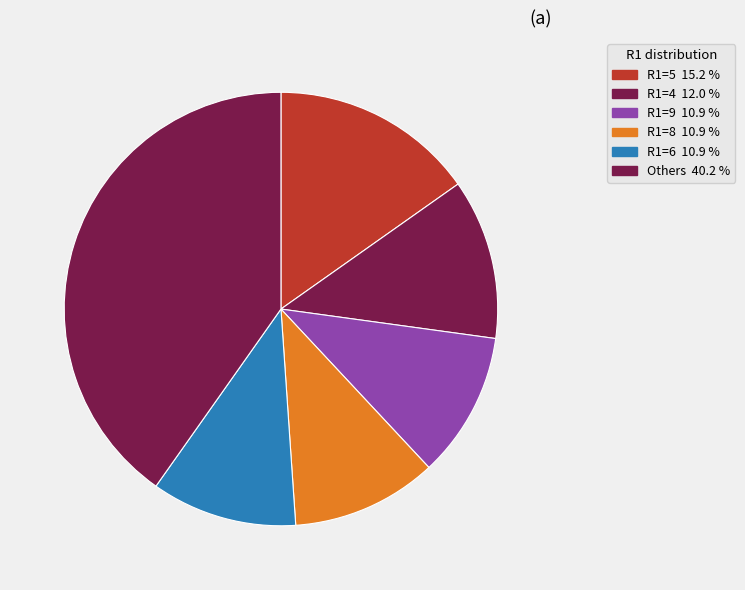

How many segments does this pie chart have?

6